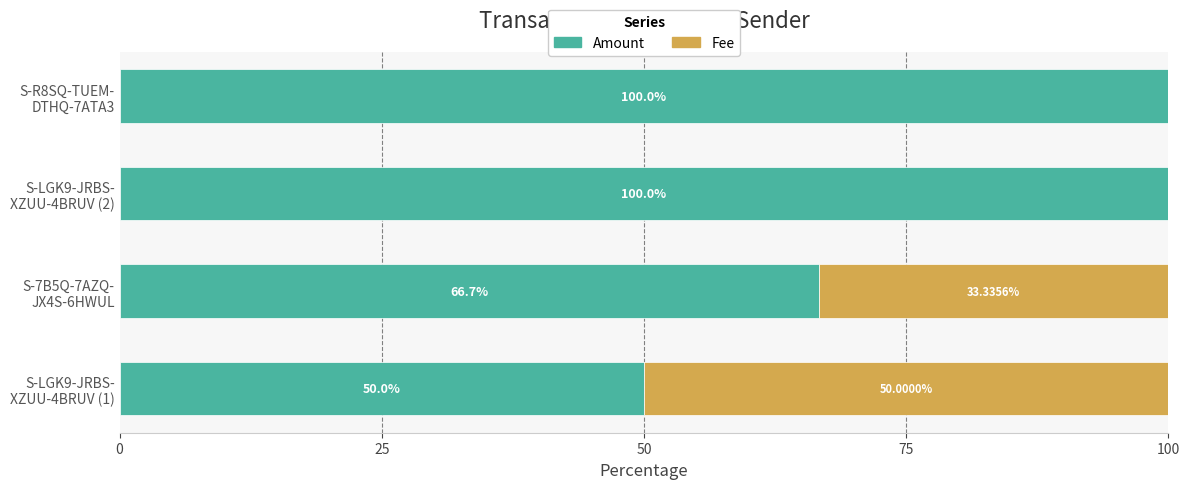

Reading left to right, what are all the values shown in this chart?

Amount: 50.0	66.7	100.0	100.0
Fee: 50.0	33.3	0.0	0.0